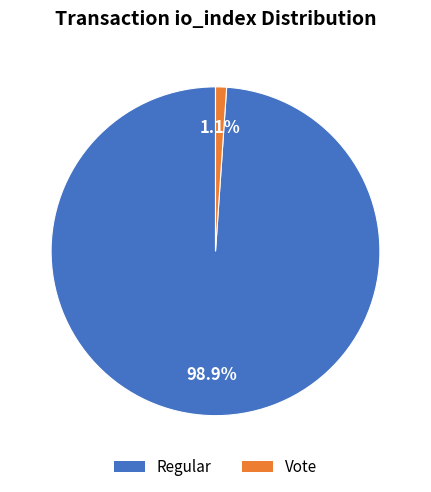

To the nearest percent, what is the difference between the largest and smallest slice percentages?

98%